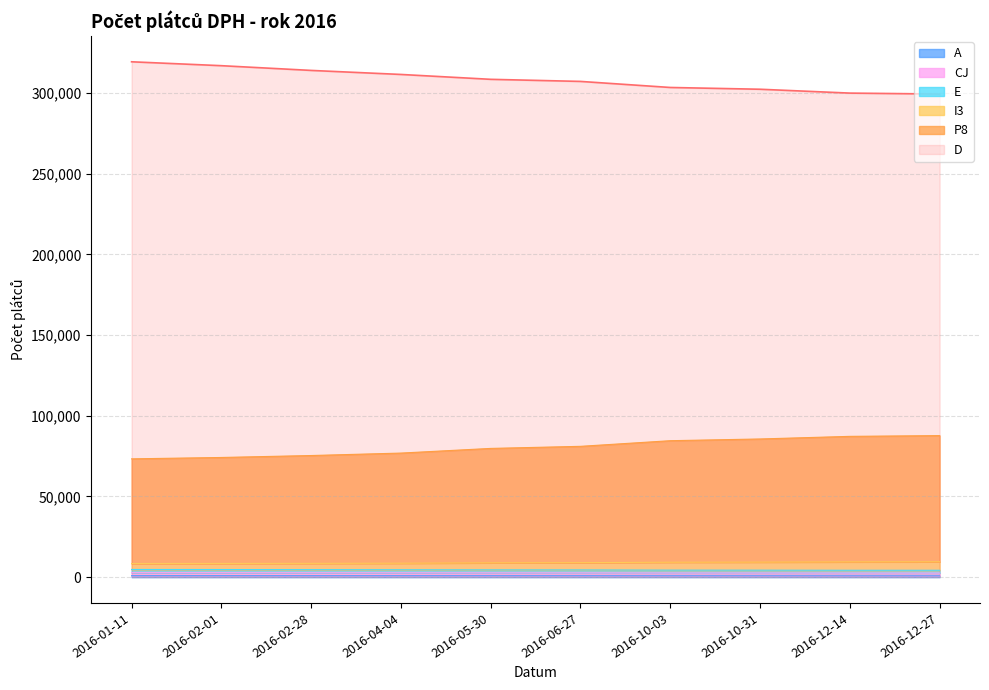

The value of D at 2016-06-27 is 307249. True or false?

True